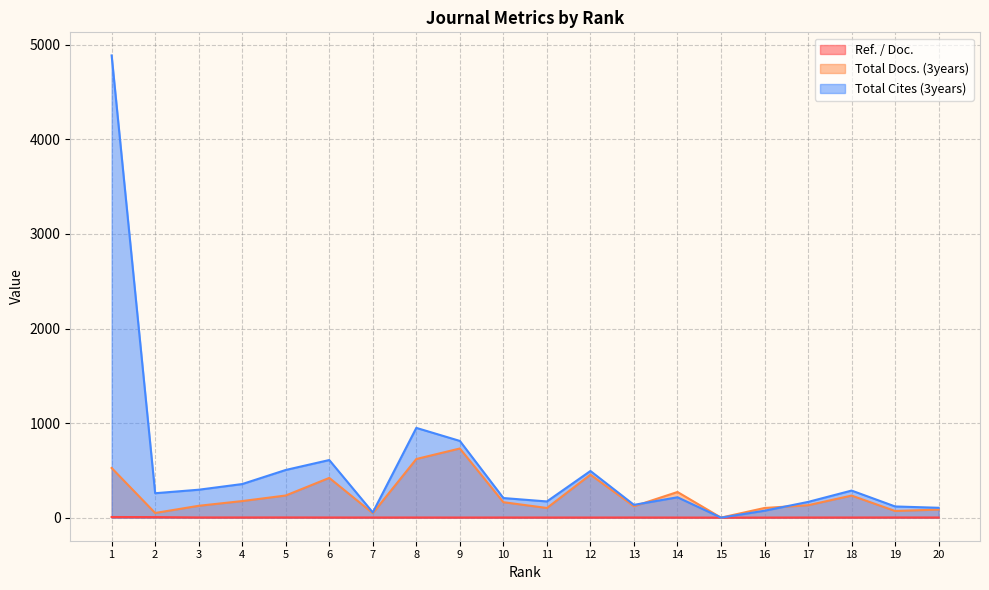

How many distinct data groups are displayed?

3